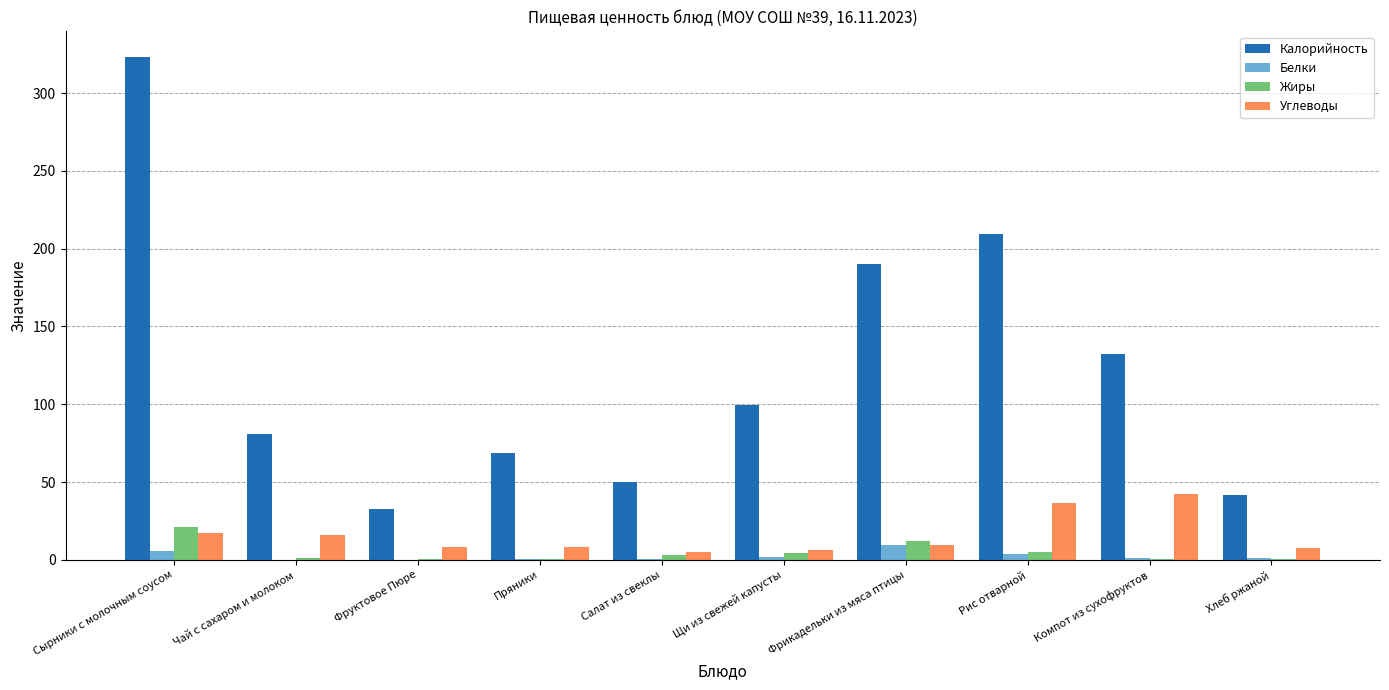

What is the maximum value shown in the chart?

323.5